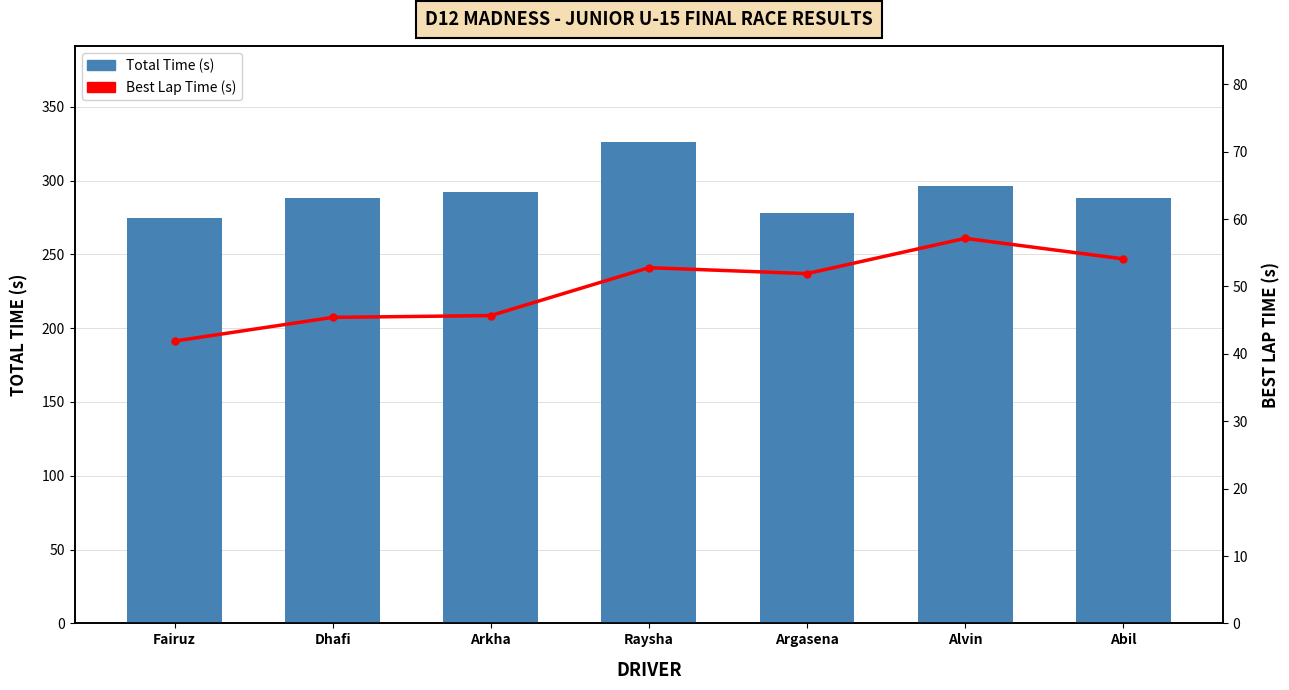

Where is Best Lap Time (s) nearest to the value 49?

Argasena